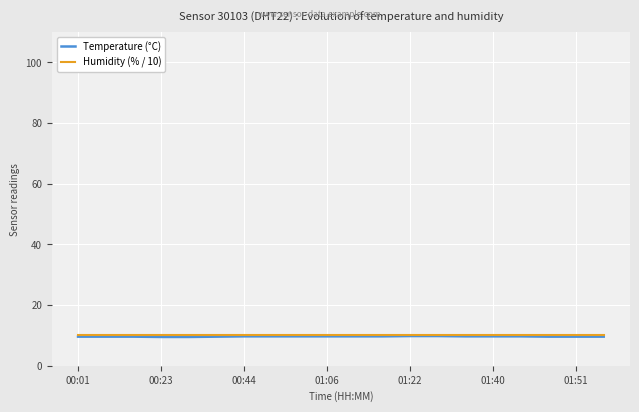

What is the minimum value shown in the chart?

9.5